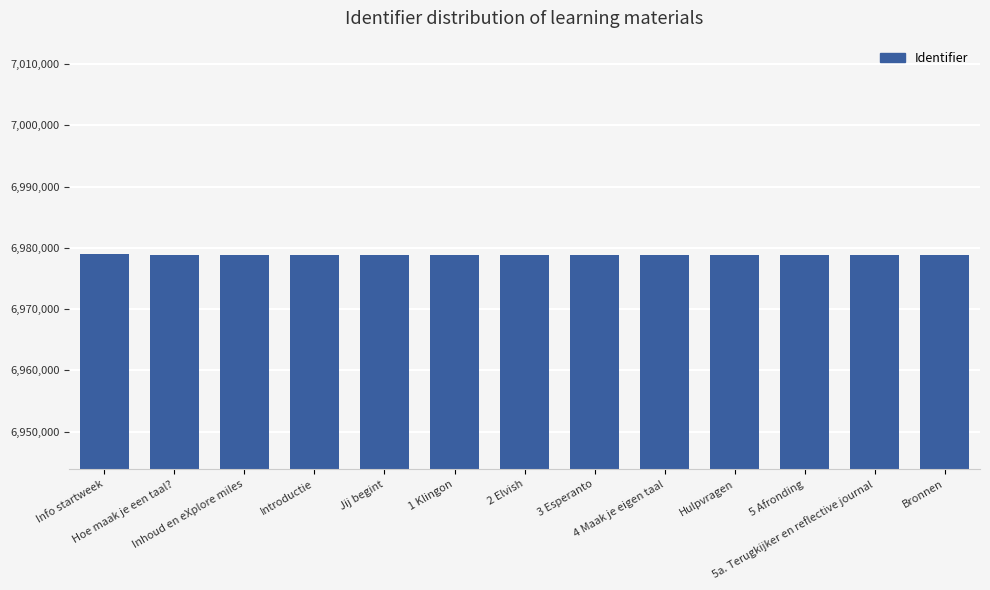

What is the greatest value displayed?

6978941